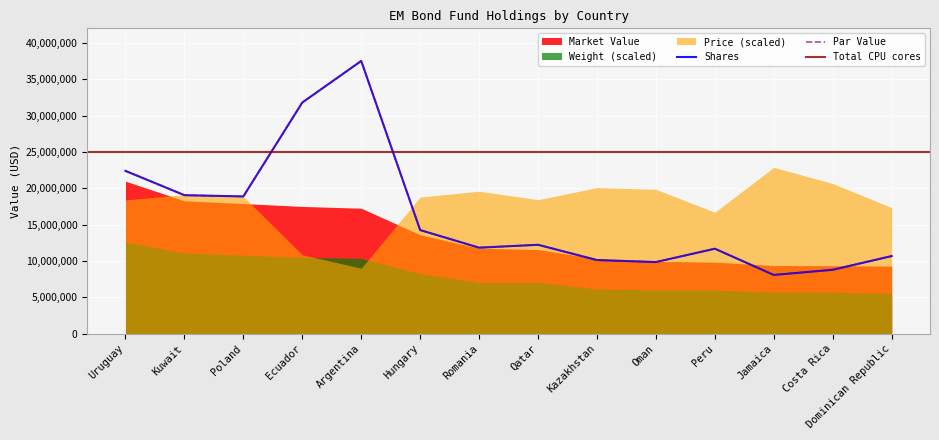

What is the label of the 7th point from the left?

Romania